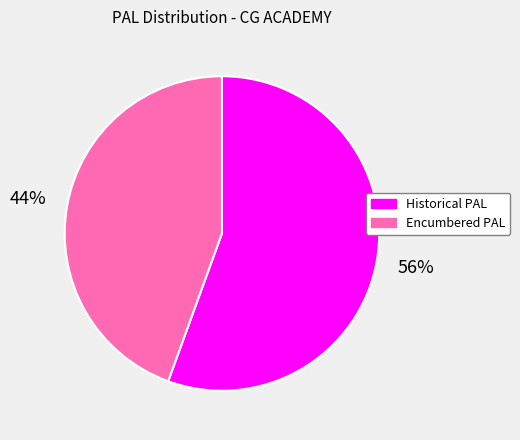

How many segments does this pie chart have?

2